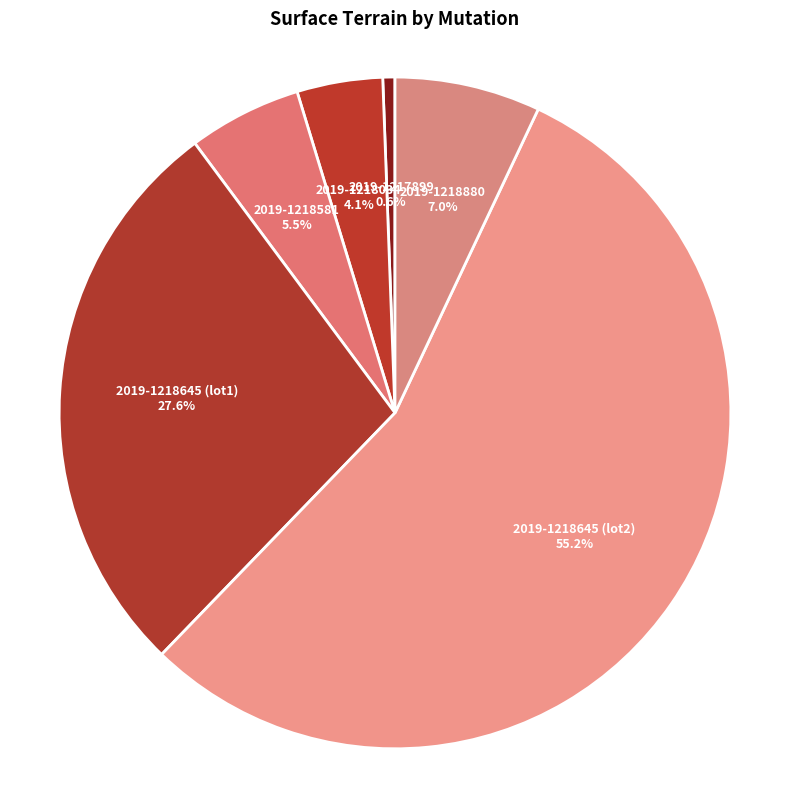

To the nearest percent, what percentage of the pie is 2019-1218645 (lot1)?

28%